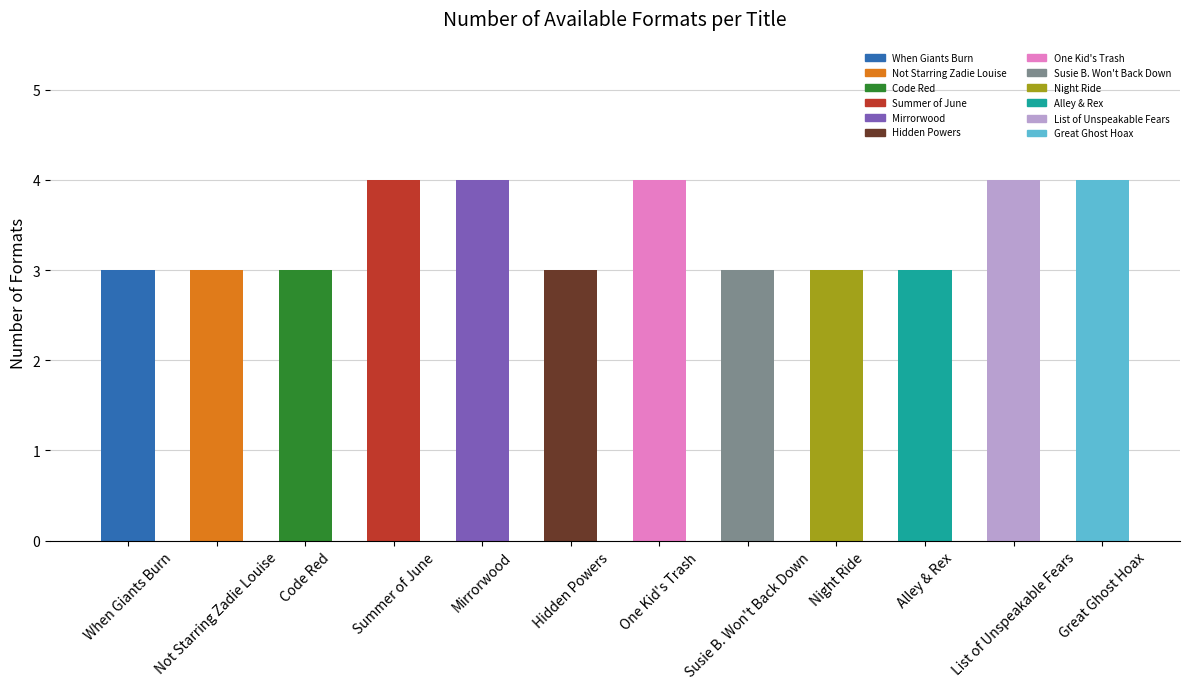

Reading left to right, transcribe all the data shown in this chart.

3	3	3	4	4	3	4	3	3	3	4	4